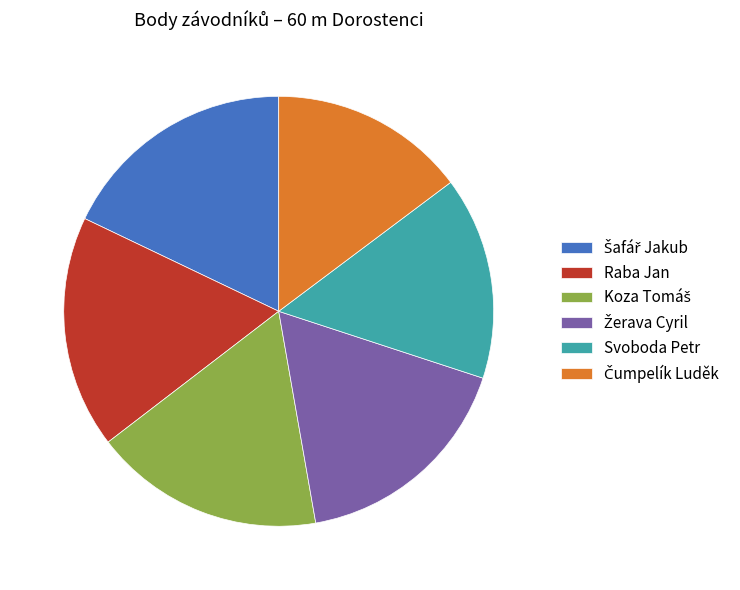

How many slices are in this pie chart?

6